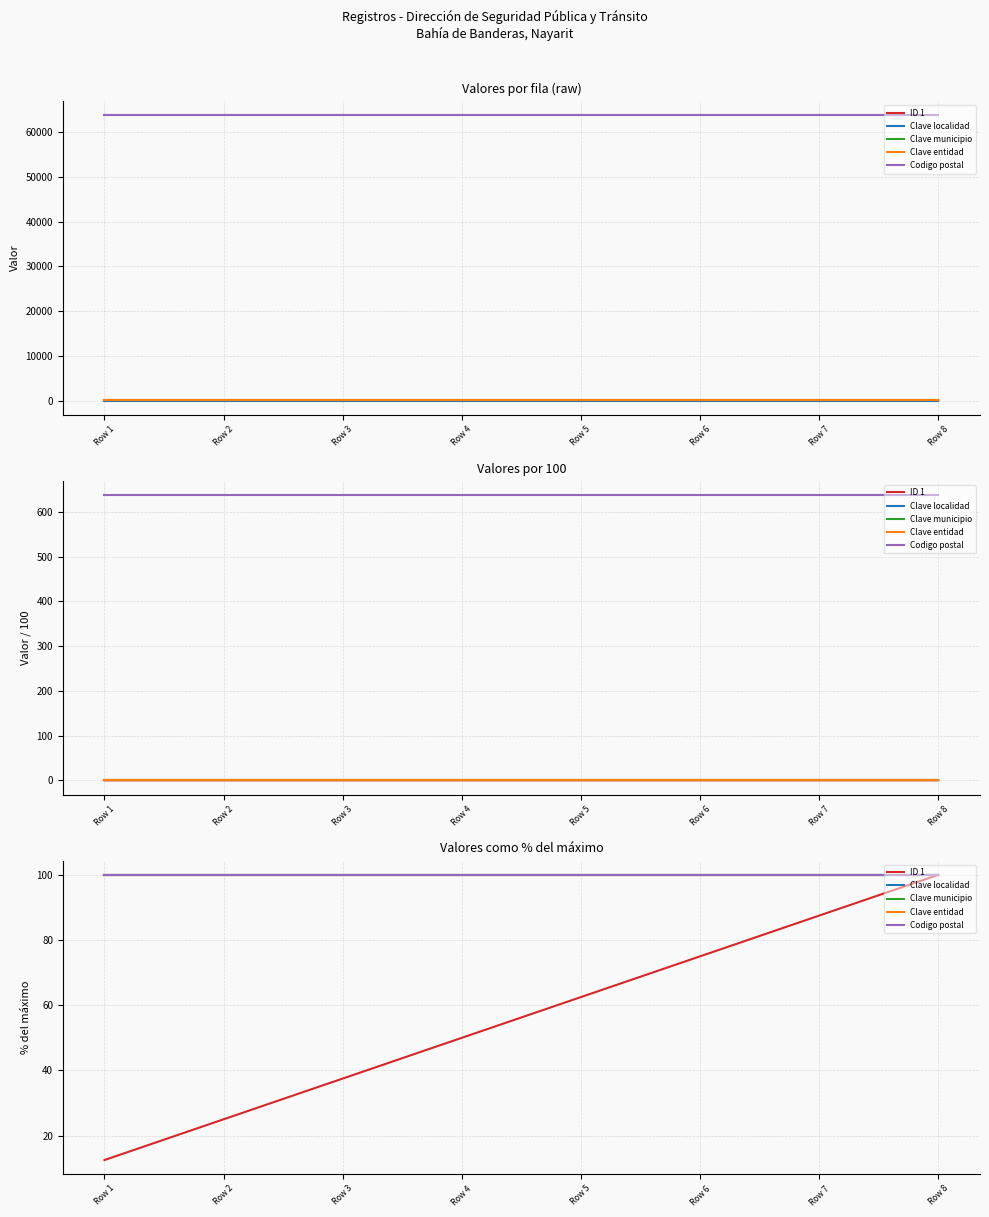

Reading left to right, list all the values displayed in this chart.

ID 1: 12.5	25.0	37.5	50.0	62.5	75.0	87.5	100.0
Clave localidad: 100.0	100.0	100.0	100.0	100.0	100.0	100.0	100.0
Clave municipio: 100.0	100.0	100.0	100.0	100.0	100.0	100.0	100.0
Clave entidad: 100.0	100.0	100.0	100.0	100.0	100.0	100.0	100.0
Codigo postal: 100.0	100.0	100.0	100.0	100.0	100.0	100.0	100.0